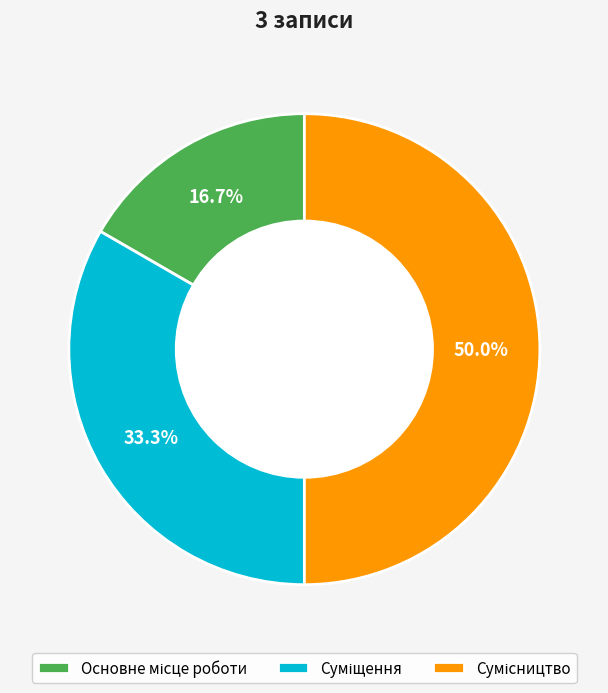

What percentage is the Сумісництво slice, to the nearest percent?

50%